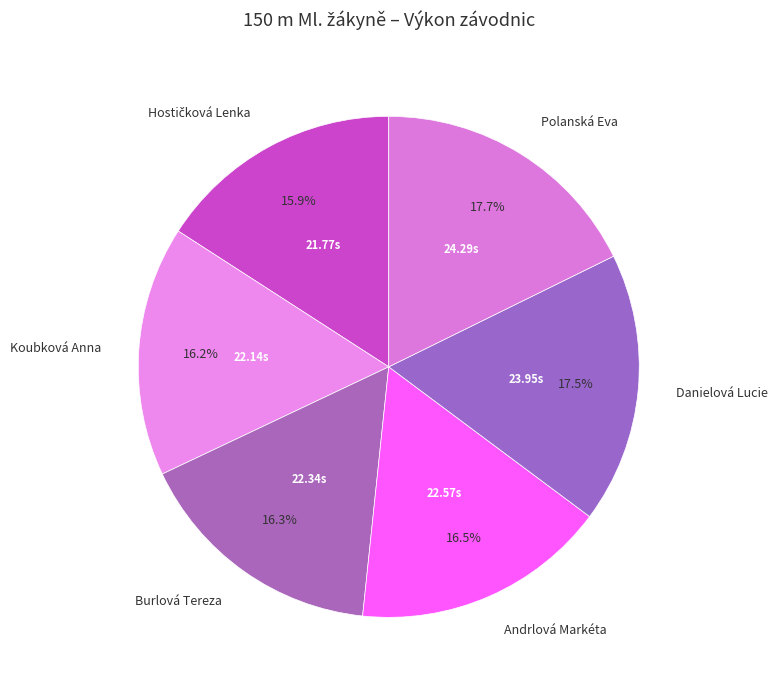

What is the ratio of the value at Danielová Lucie to the value at Polanská Eva?

1.0